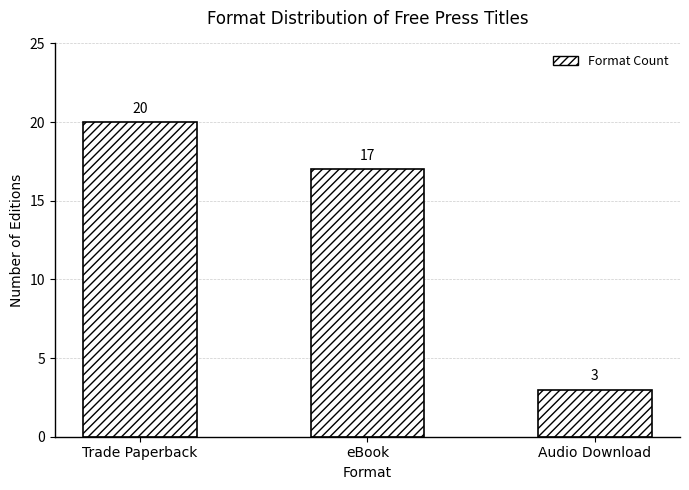

Rank the categories by value from highest to lowest.

Trade Paperback, eBook, Audio Download